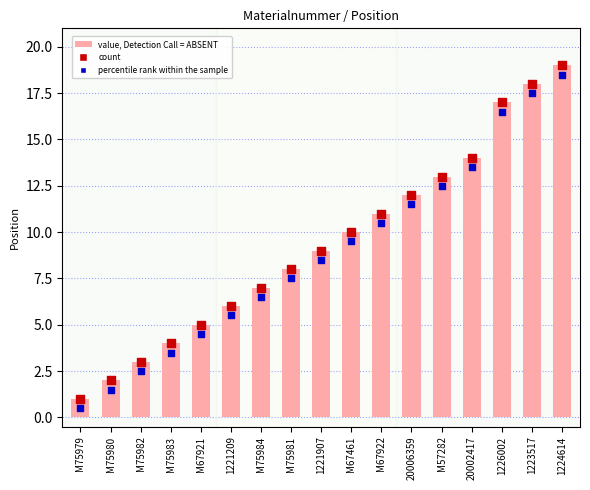

Which series contains the highest Y value?

value, Detection Call = ABSENT